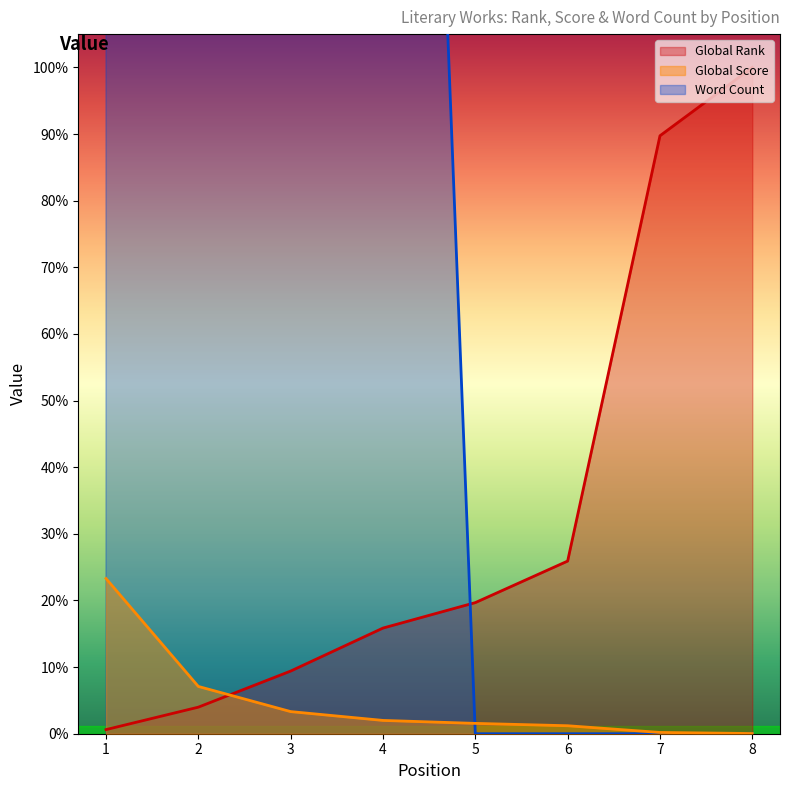

True or false: Global Score and Word Count intersect in this chart.

True